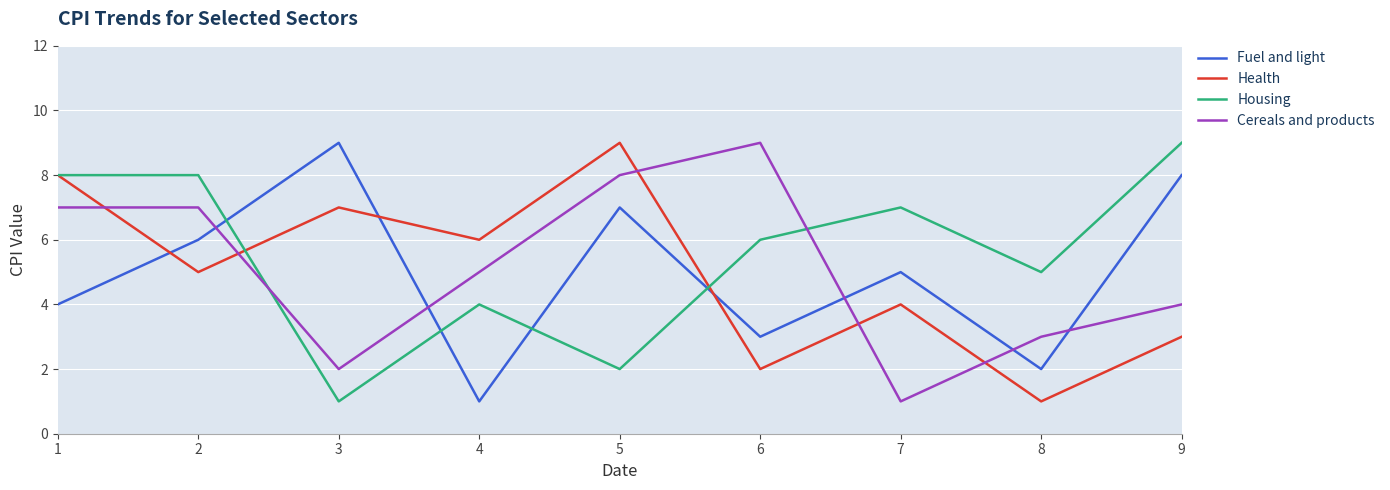

What is the maximum value for Cereals and products?

9